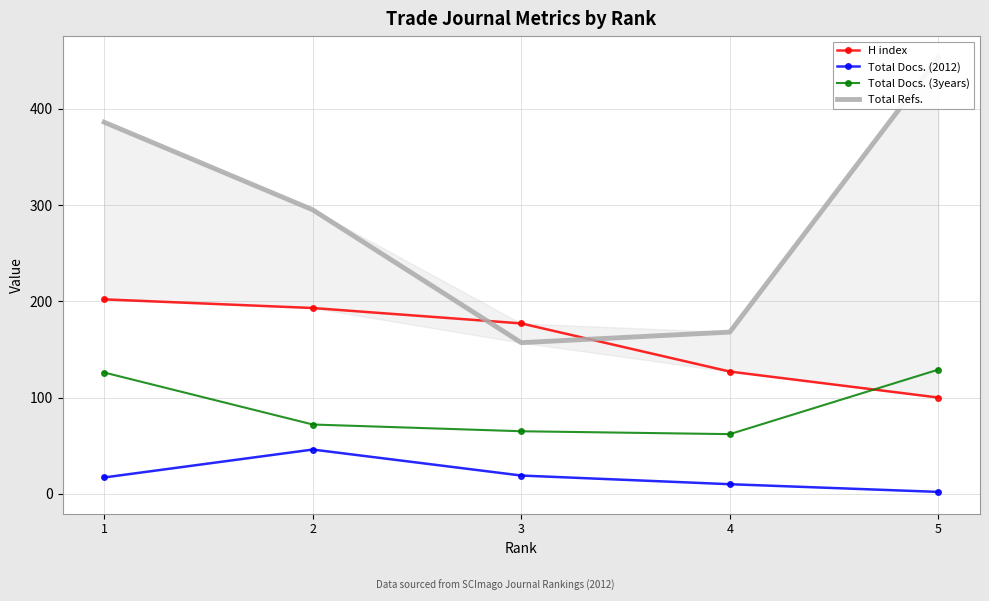

Where is Total Docs. (2012) nearest to the value 24?

3